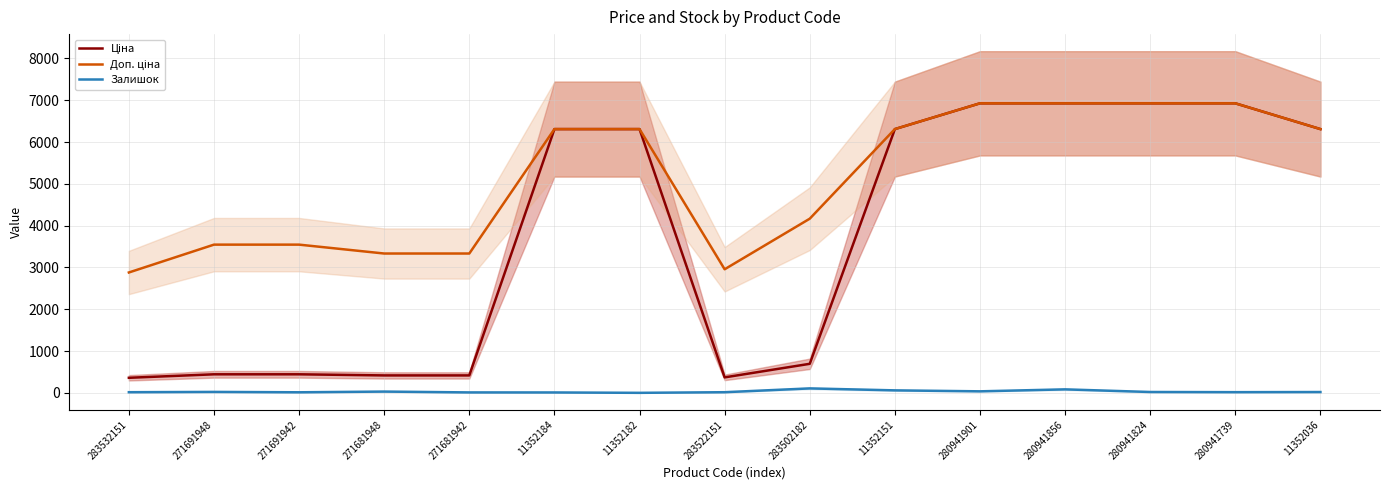

True or false: Доп. ціна and Залишок cross at least once.

False